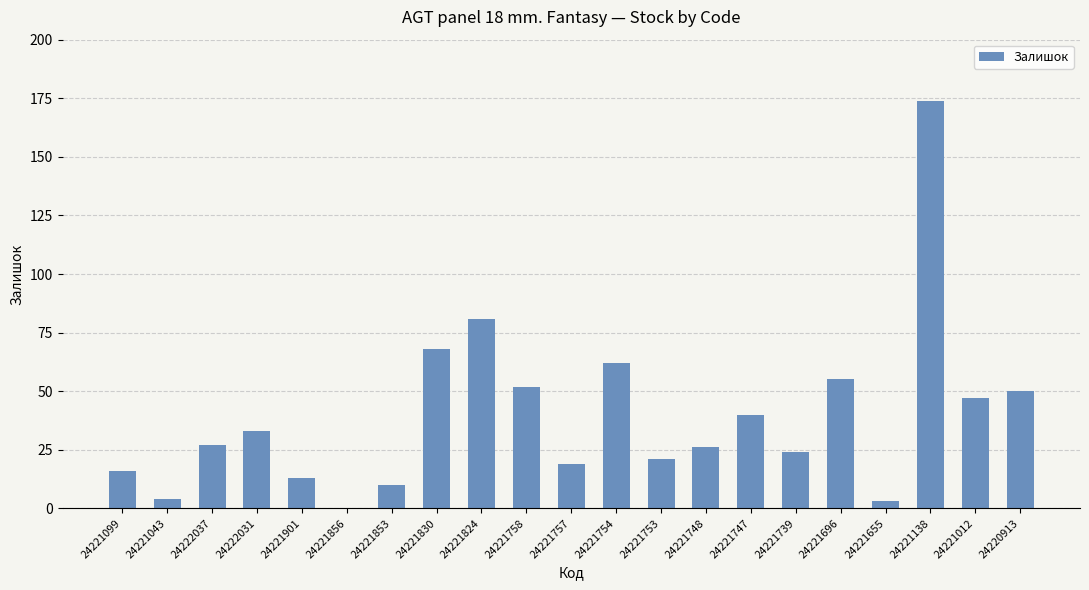

What is the greatest value displayed?

174